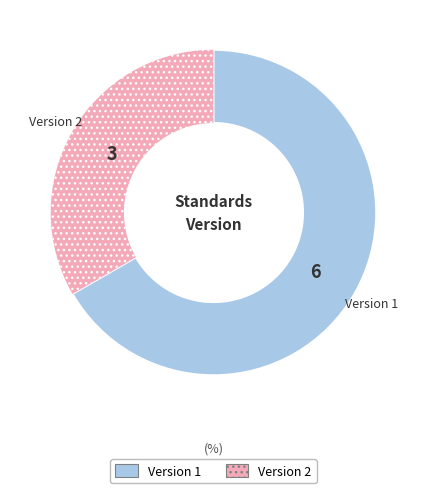

Does any single category account for the majority?

Yes